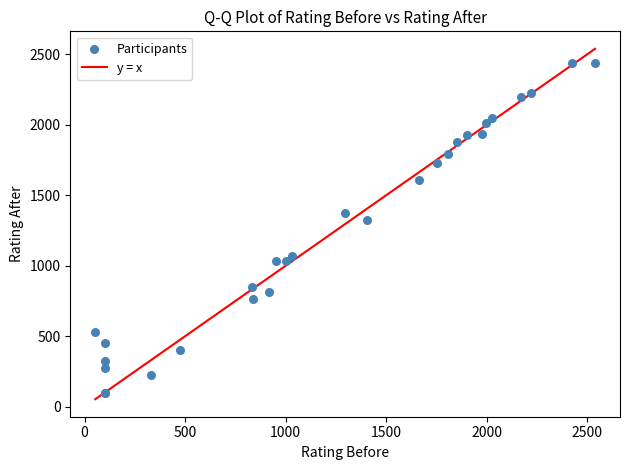

What Y value in the scatter plot is closest to 1269?

1324